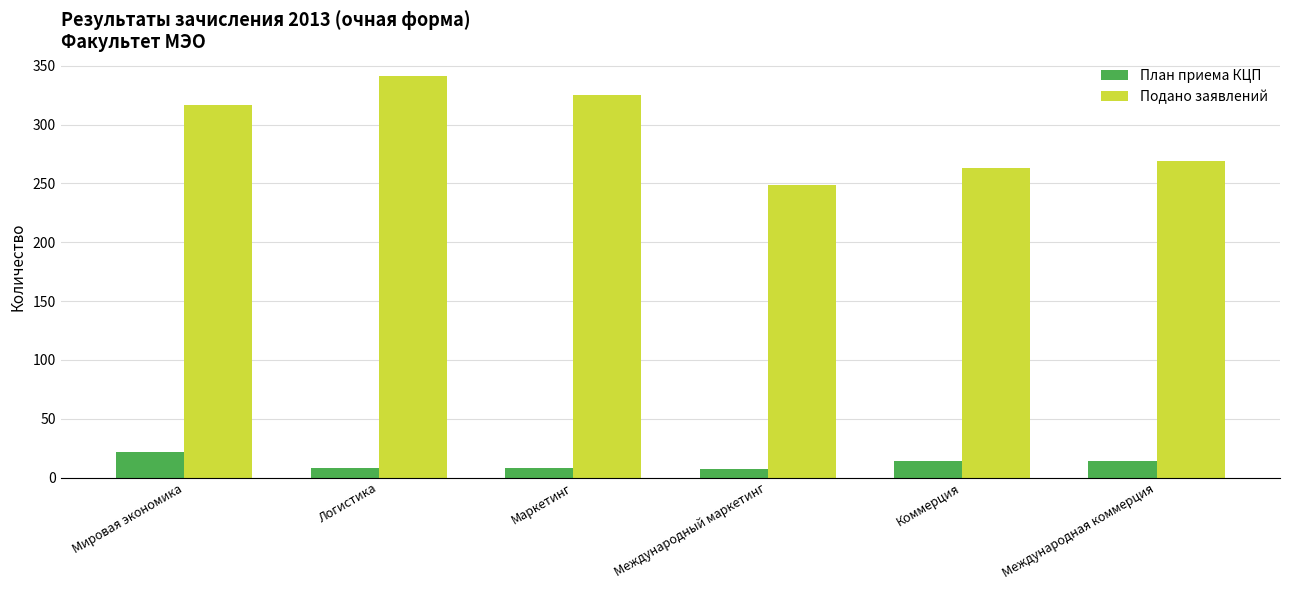

What is the maximum value for План приема КЦП?

22